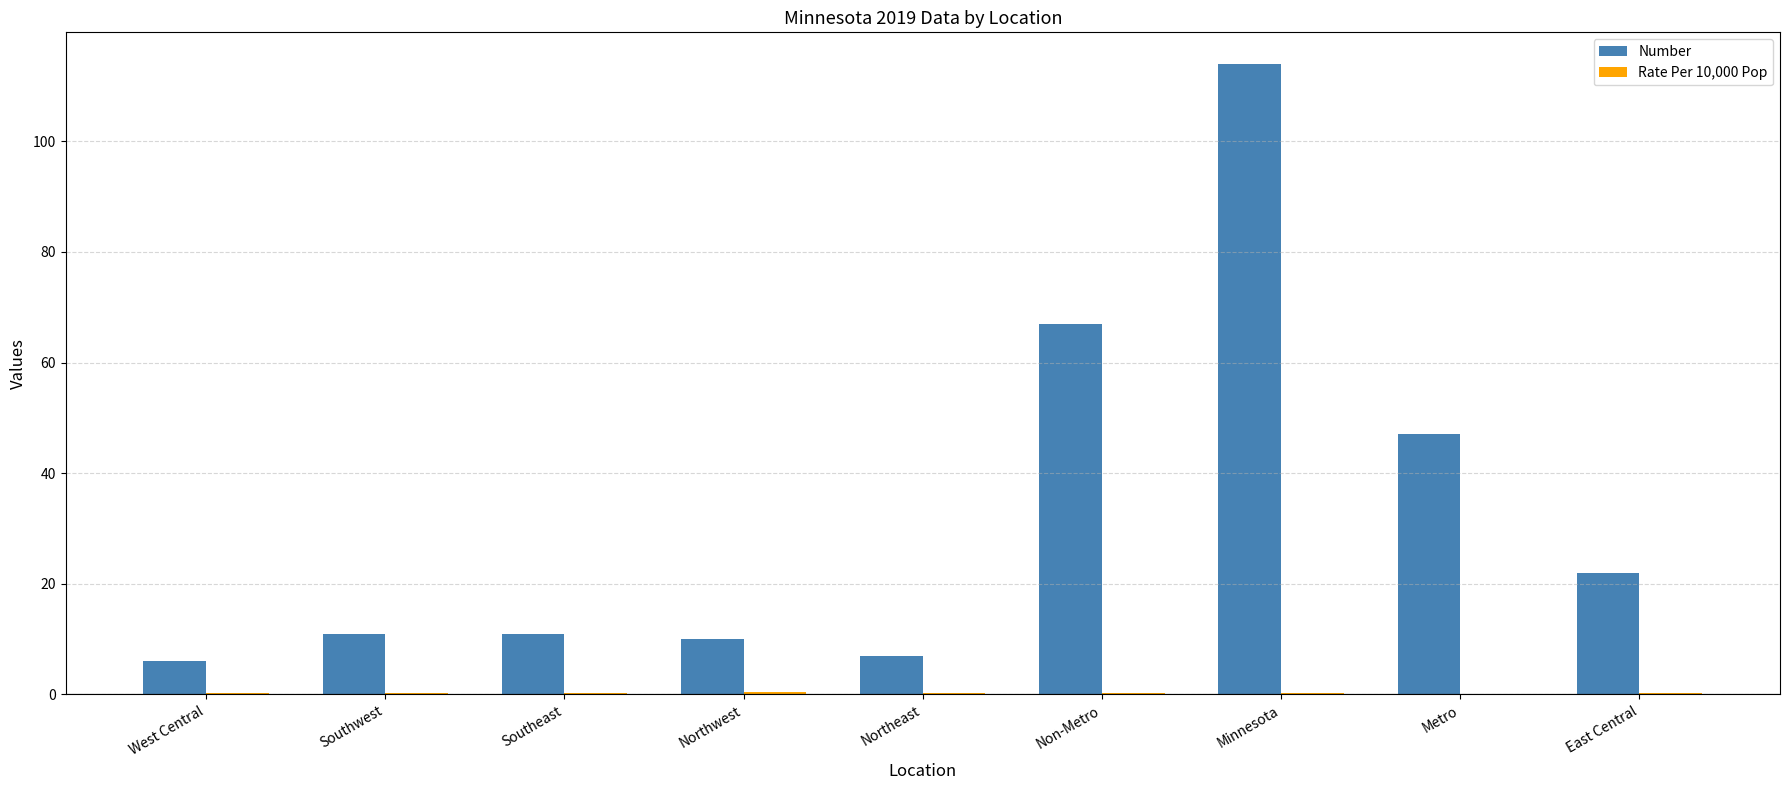

How many distinct data groups are displayed?

2